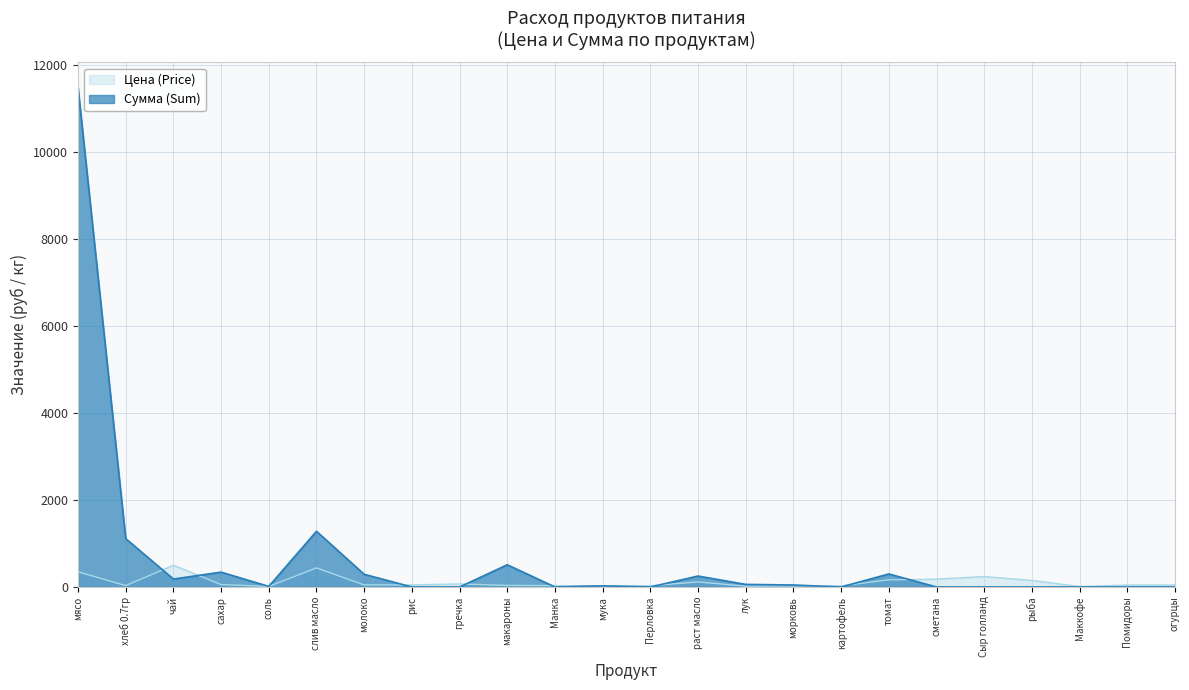

Where is Цена (Price) nearest to the value 255?

Сыр голланд